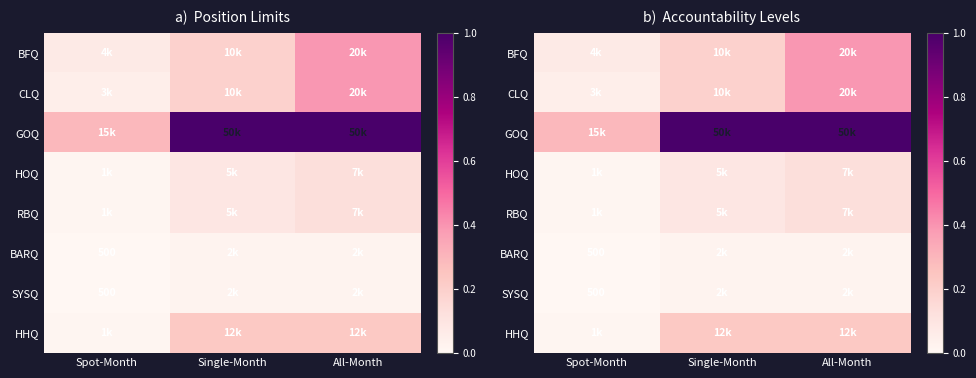

How many CLQ values are between 0 and 1?

3